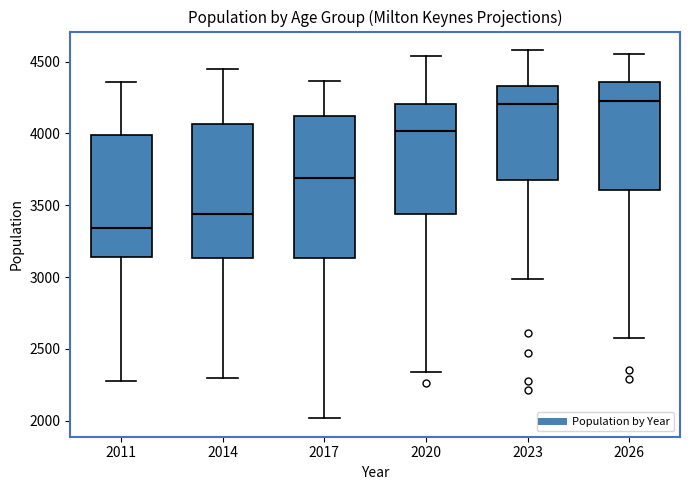

Reading left to right, read every box against the y-axis: the position of its median line, the range the box covers, and the ends of its whiskers. The values are not printed on the chart, so give them approximately, as read against the axis.

2011: median 3350, box 3150 to 4000, whiskers 2300 to 4350
2014: median 3450, box 3150 to 4050, whiskers 2300 to 4450
2017: median 3700, box 3150 to 4100, whiskers 2000 to 4350
2020: median 4000, box 3450 to 4200, whiskers 2350 to 4550
2023: median 4200, box 3650 to 4350, whiskers 3000 to 4600
2026: median 4250, box 3600 to 4350, whiskers 2600 to 4550